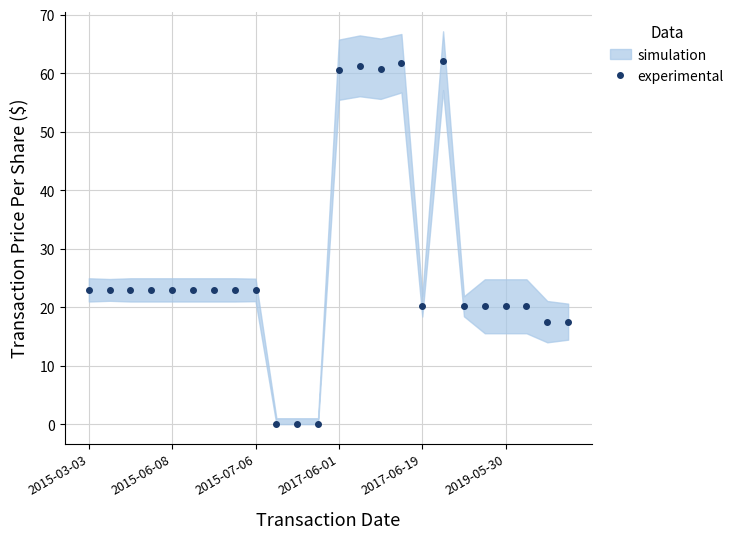

What is the difference between the values at 7 and 10?

22.9